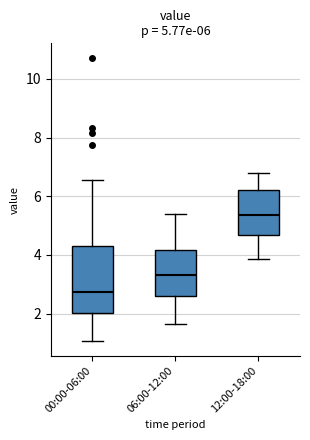

Which box has the highest median line?

12:00-18:00